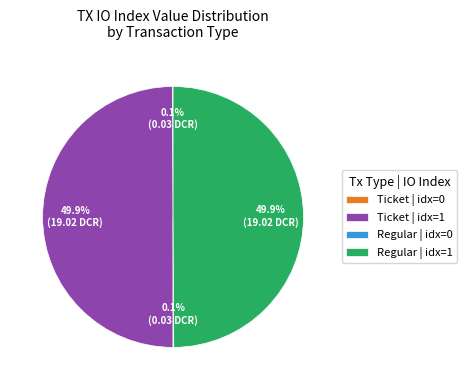

What is the ratio of the value at Ticket | idx=1 to the value at Regular | idx=1?

1.0